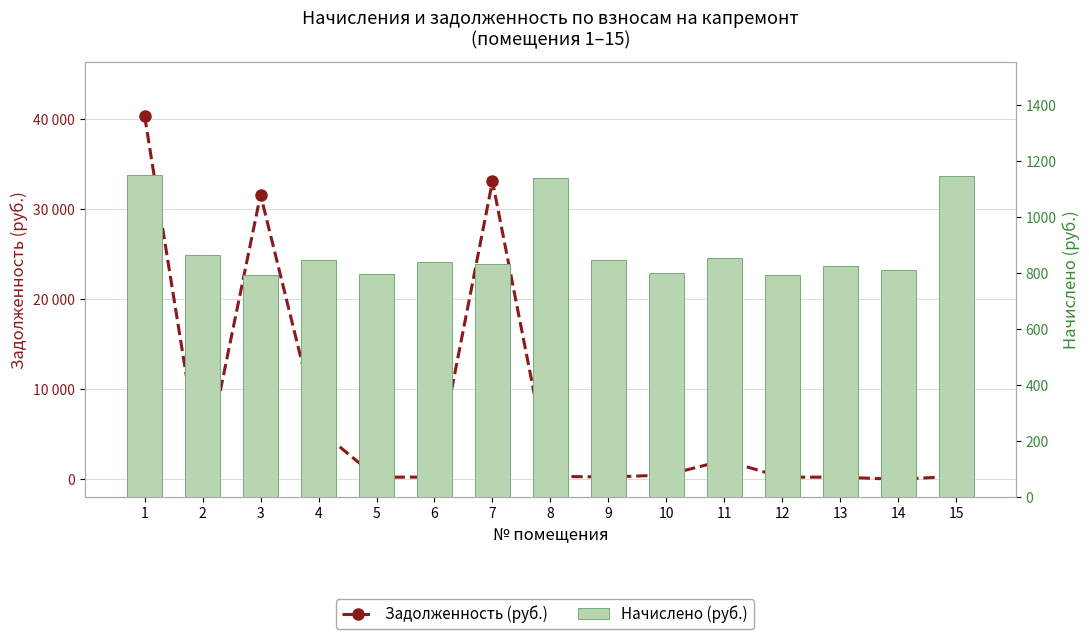

Which series has the largest range (max minus min)?

Задолженность (руб.)